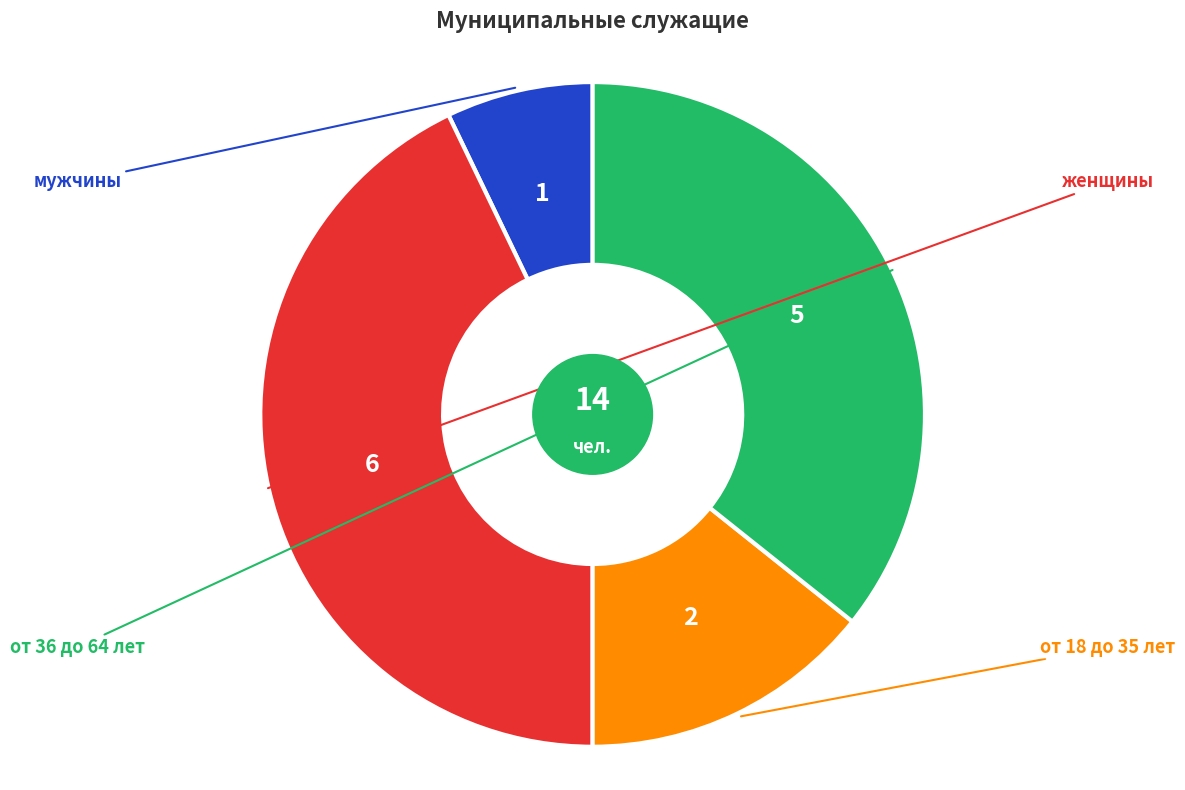

Which category has the smallest portion of the pie?

мужчины